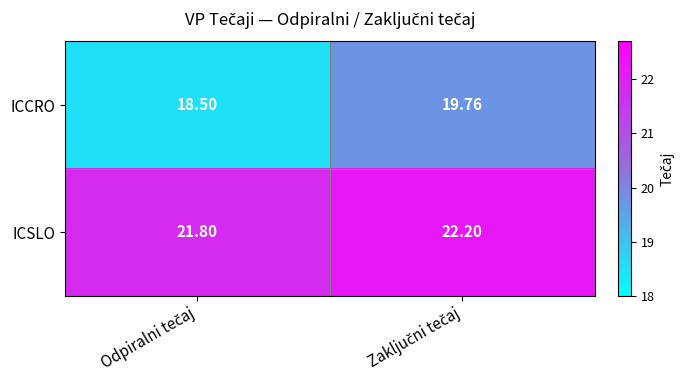

List the series in order of their overall mean, highest first.

ICSLO, ICCRO